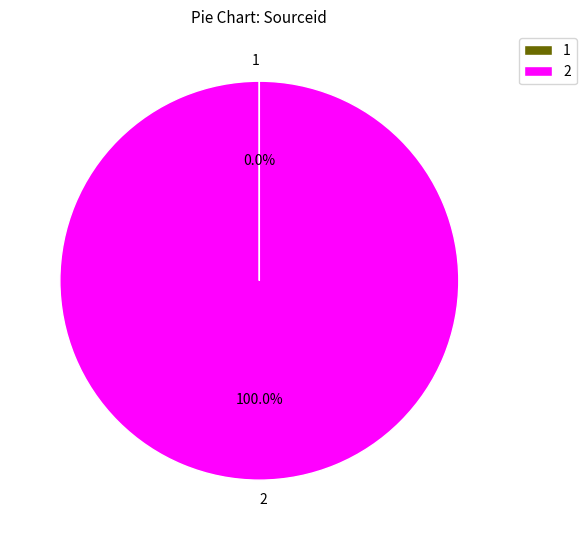

Which category accounts for the majority?

2